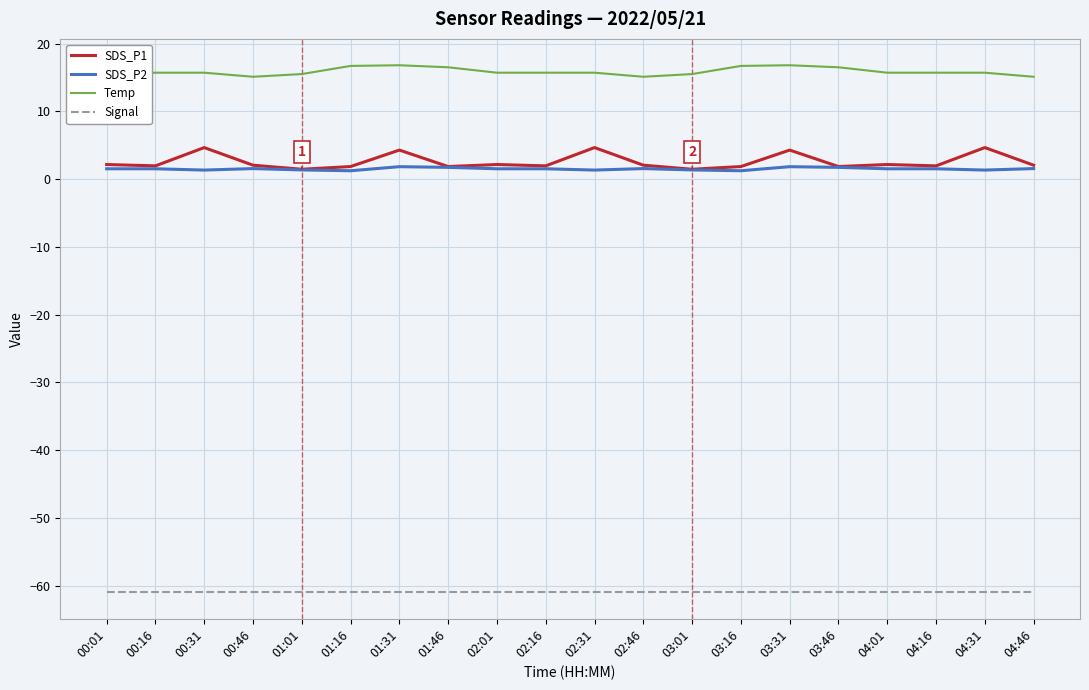

What is the difference between the highest and lowest values at 02:16?

76.7